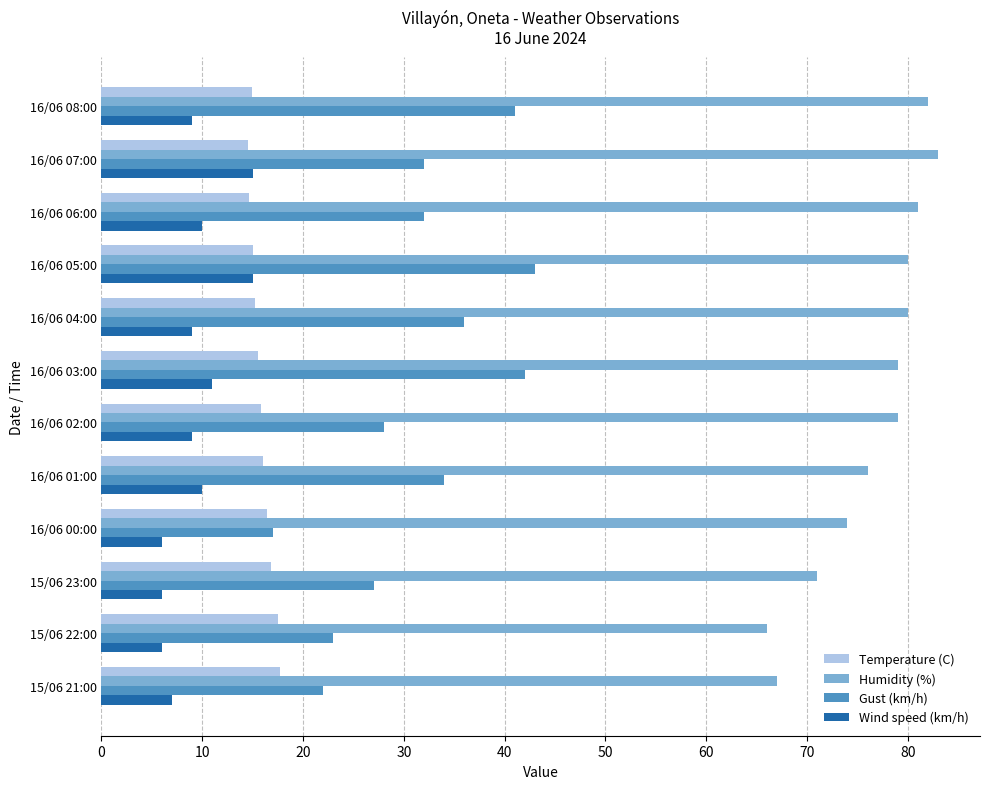

The Wind speed (km/h) series shows 3.4 at 15/06 21:00. True or false?

False